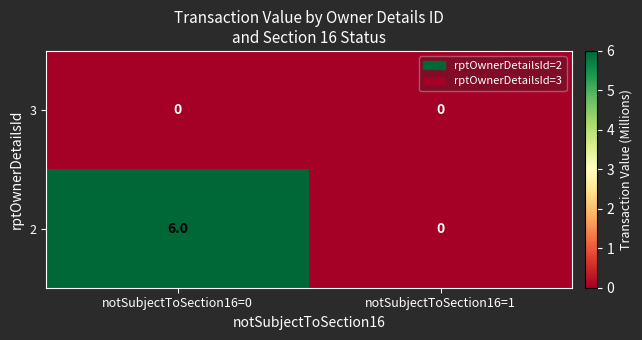

The 2 series shows 0 at notSubjectToSection16=1. True or false?

True